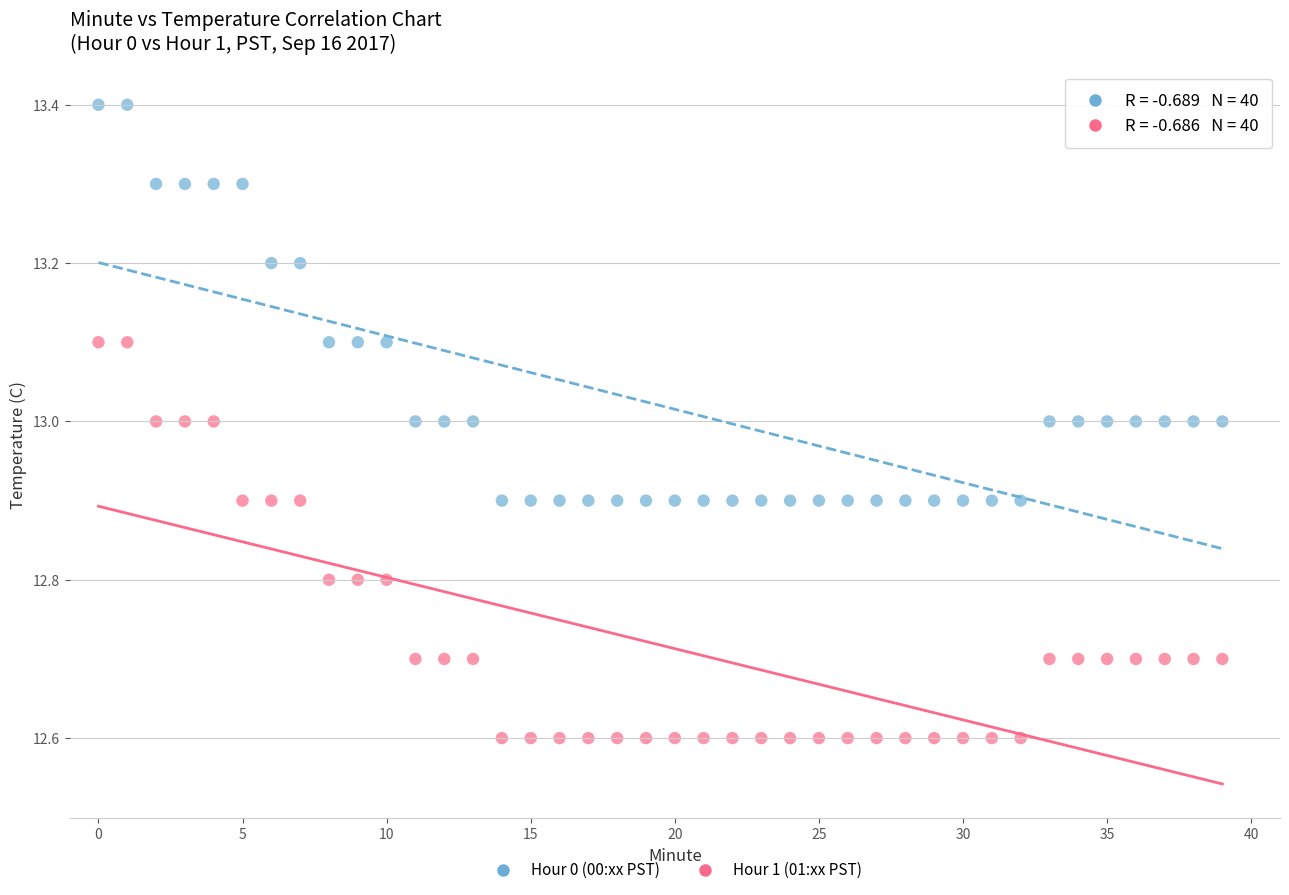

Which series contains the lowest Y value?

Hour 1 (01:xx PST)